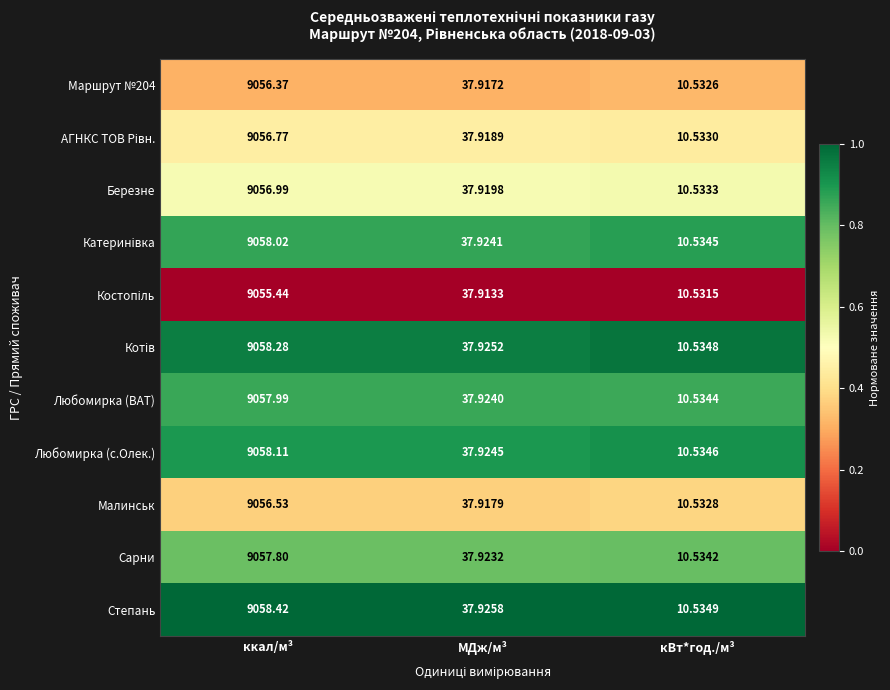

At which category is the sum across all series the highest?

ккал/м³